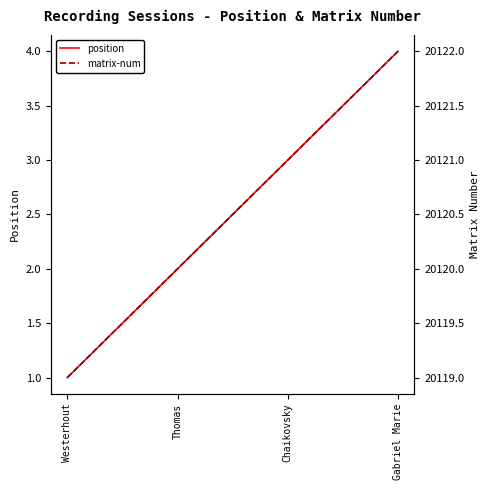

Which series has the widest spread of values?

position